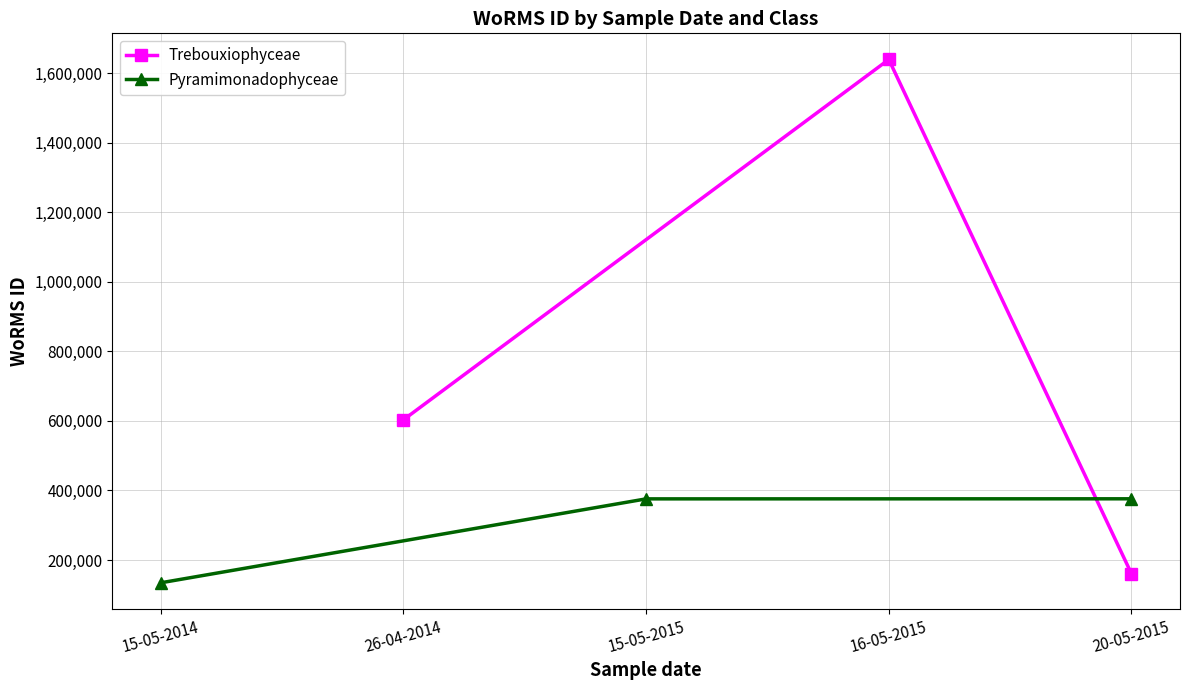

What is the average value of the Trebouxiophyceae series?

801173